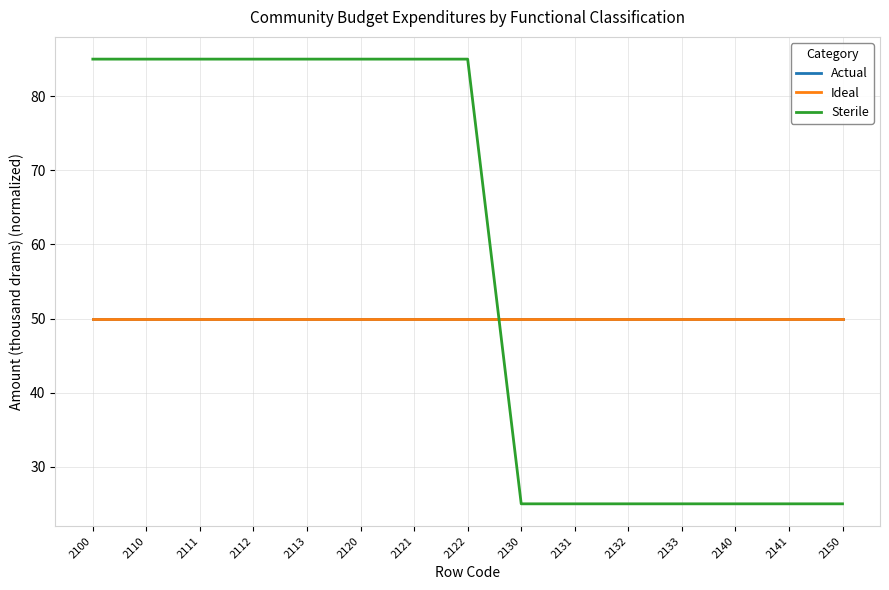

Does the chart display data point markers on the line(s)?

No